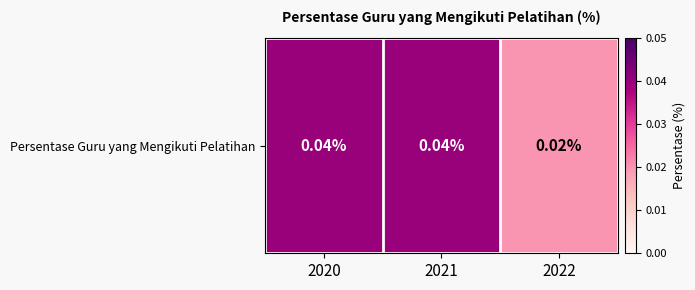

Is it true that the value at 2022 is 0.0?

False